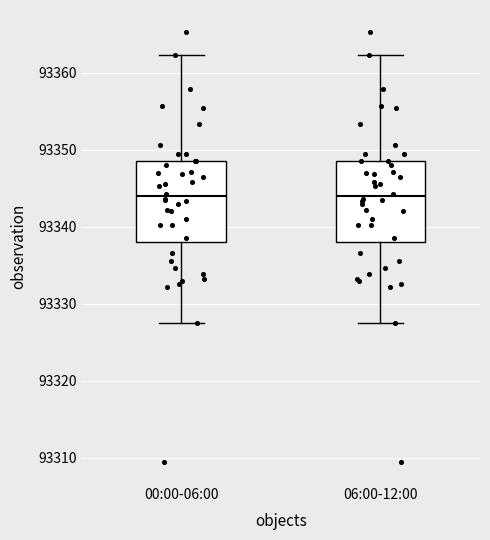

Reading left to right, read every box against the y-axis: the position of its median line, the range the box covers, and the ends of its whiskers. The values are not printed on the chart, so give them approximately, as read against the axis.

00:00-06:00: median 93344, box 93338 to 93349, whiskers 93328 to 93362
06:00-12:00: median 93344, box 93338 to 93349, whiskers 93328 to 93362